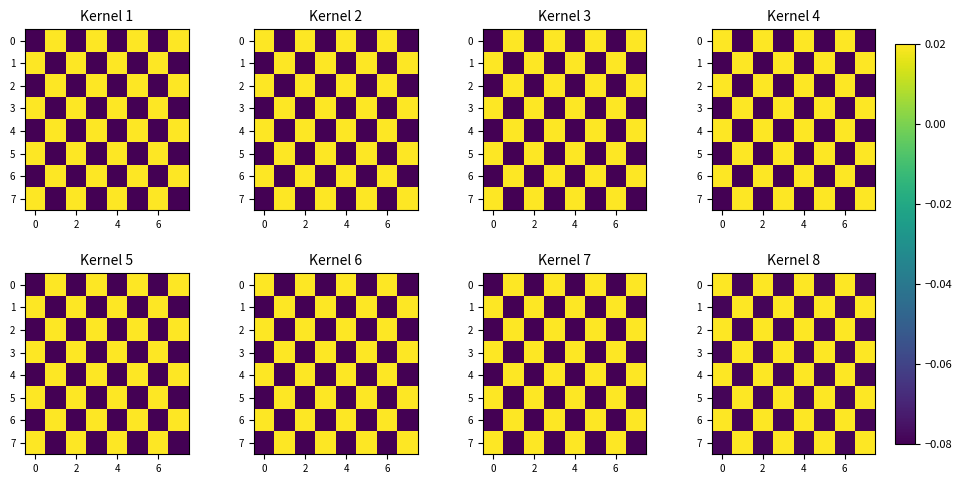

How many 0 values are between 0 and 1?

4